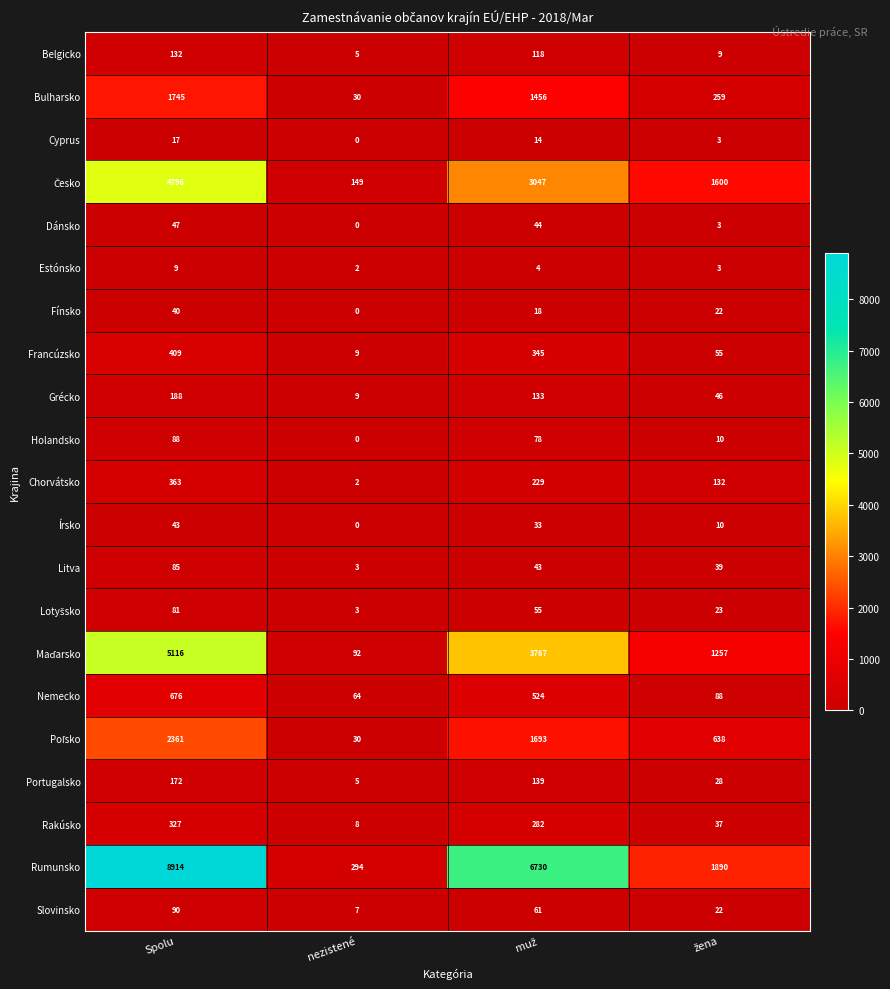

What is the difference between the maximum and minimum values in the Bulharsko series?

1715